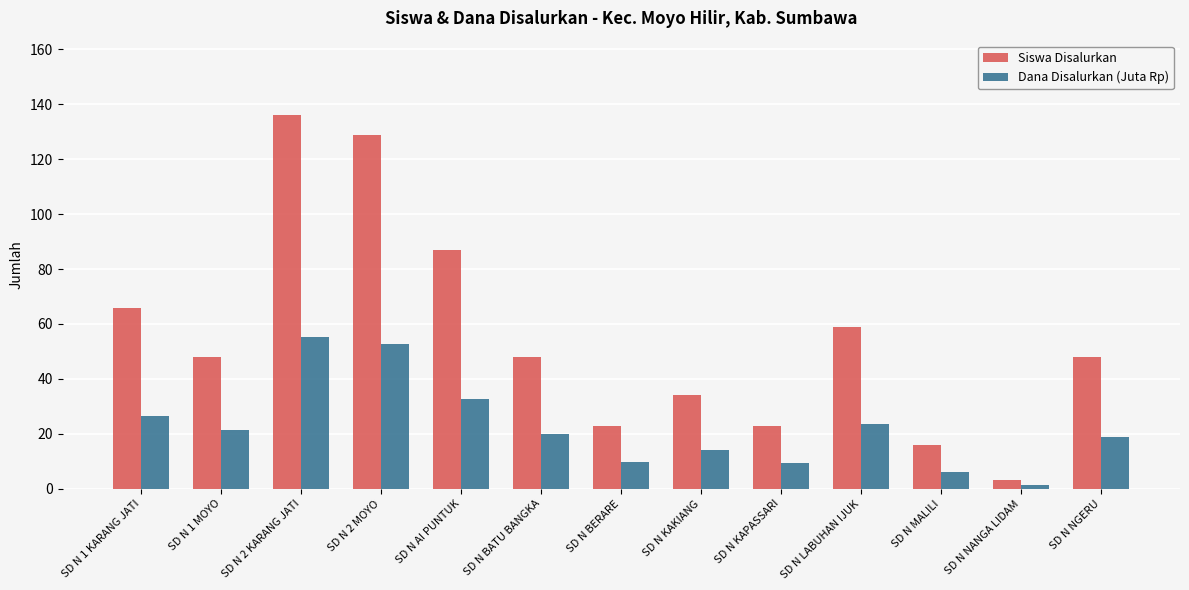

How many bars are there in each group?

2